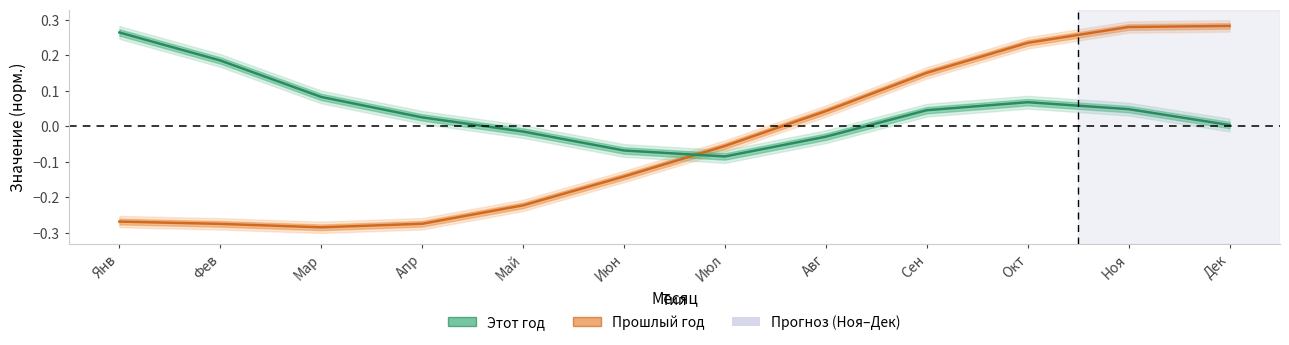

Between Дек and Май, which is larger?

Дек